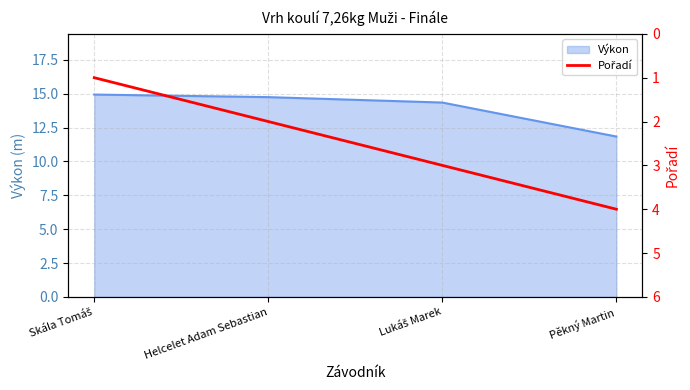

At which label does the data first exceed 3?

Pěkný Martin